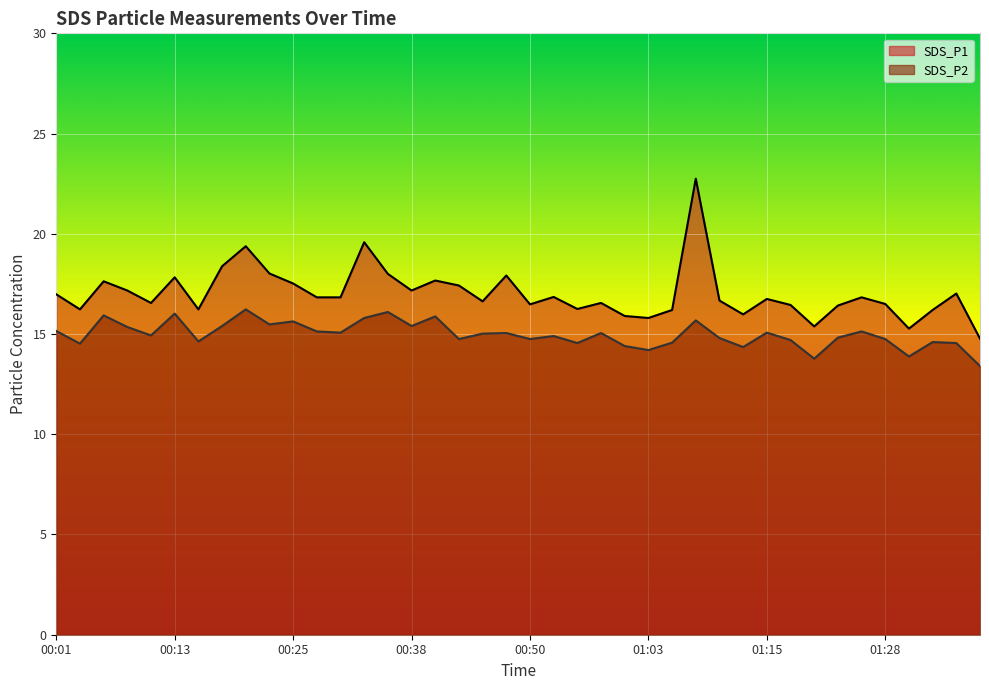

Which series changed the most between 00:18 and 00:55?

SDS_P1